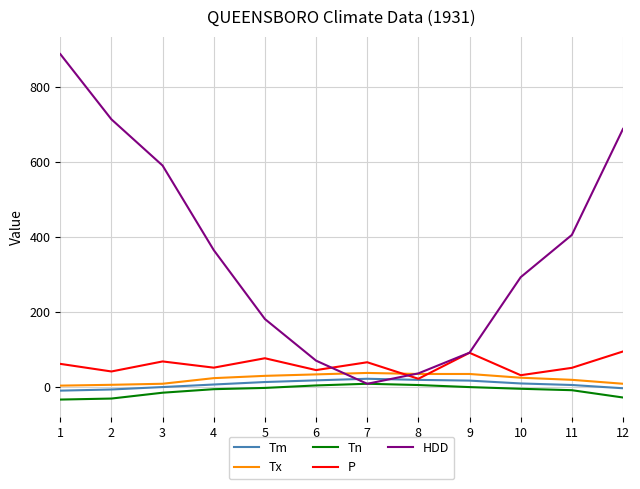

What is the maximum value shown in the chart?

888.0